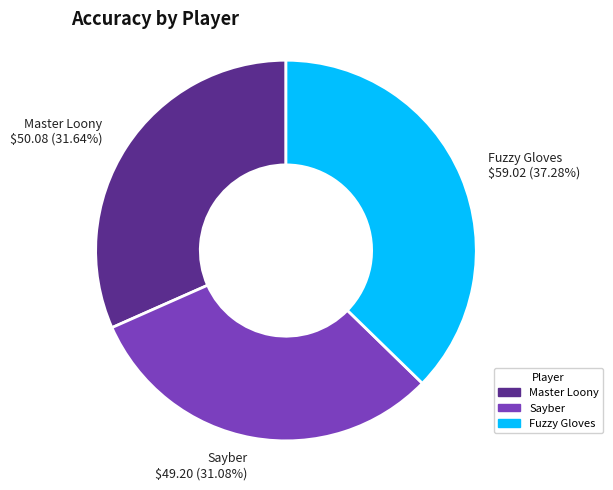

How many slices are in this pie chart?

3